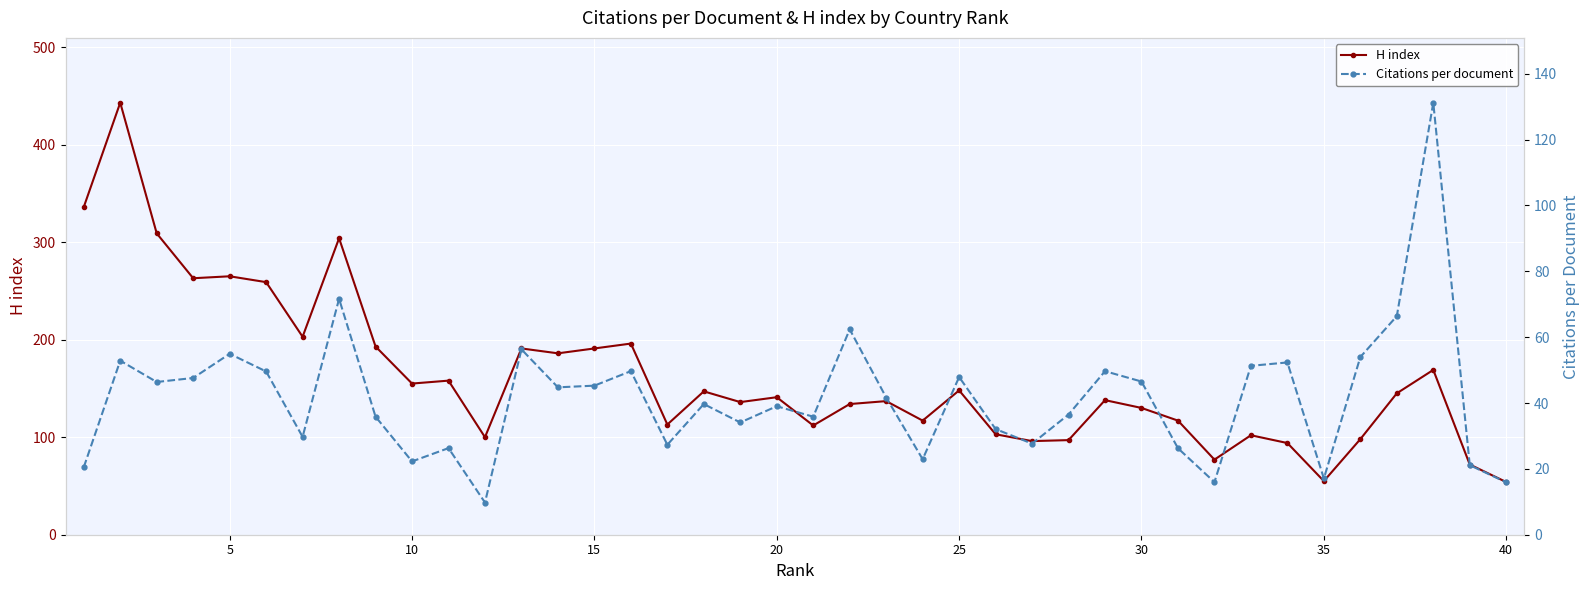

What is the lowest value of the H index series?

54